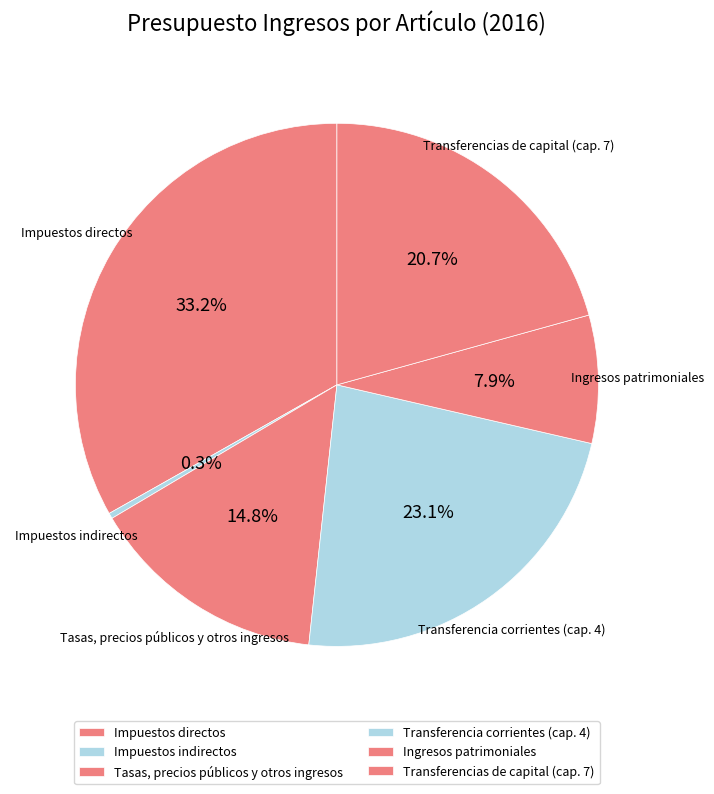

To the nearest percent, what portion does Impuestos directos represent?

33%